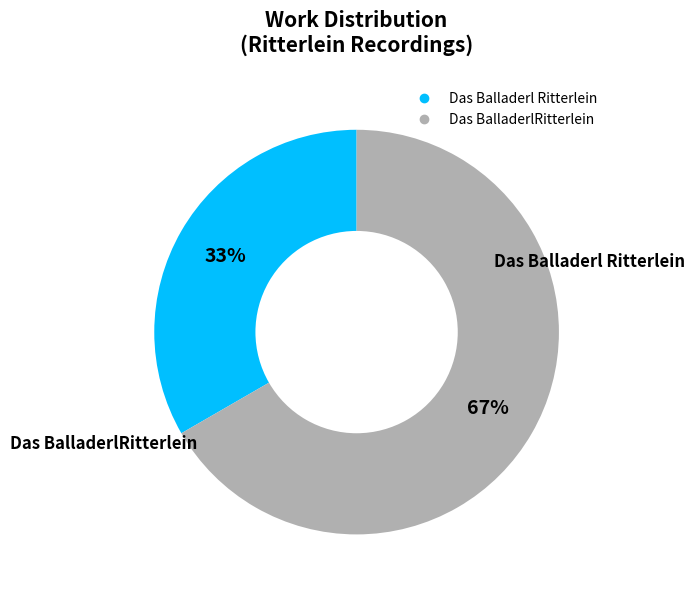

True or false: Das BalladerlRitterlein accounts for 52% of the total.

False